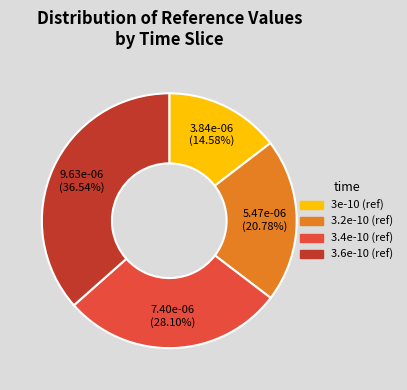

What percentage do 3.6e-10 and 3.4e-10 together represent?

64.6%